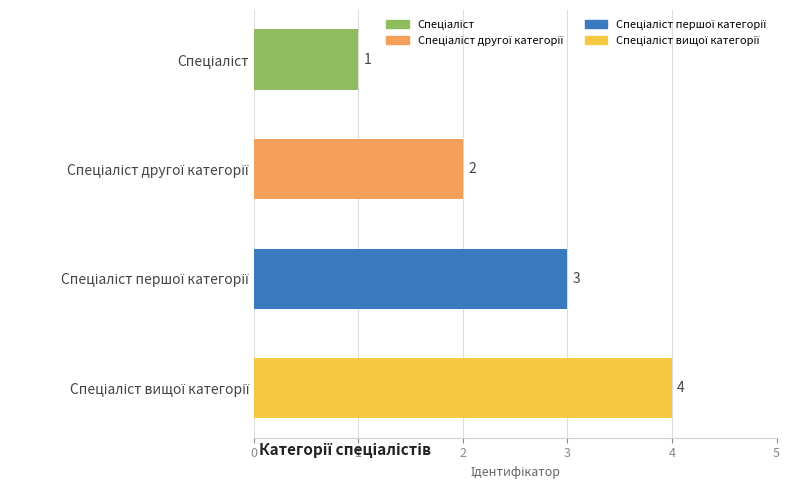

What is the difference between the maximum and minimum values?

3